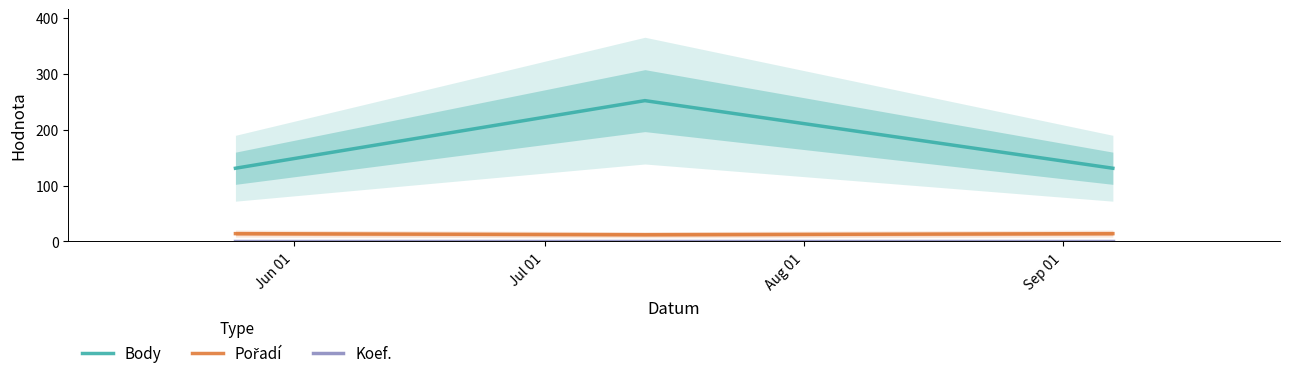

Reading left to right, transcribe all the data shown in this chart.

Body: 131	252	131
Pořadí: 14	12	14
Koef.: 1	1	1